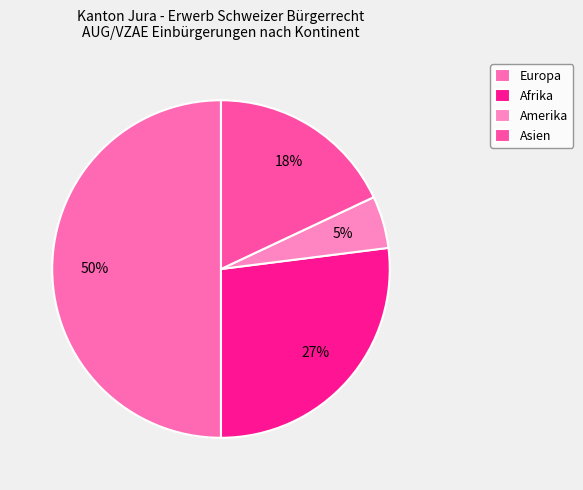

What percentage is the Europa slice, to the nearest percent?

50%